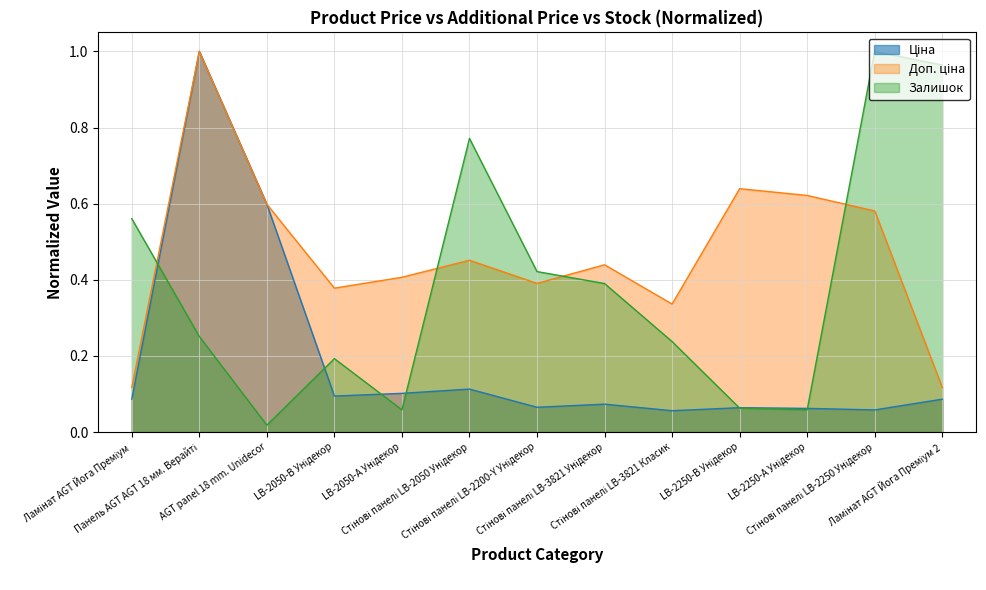

Where is Доп. ціна nearest to the value 0?

Ламінат AGT Йога Преміум